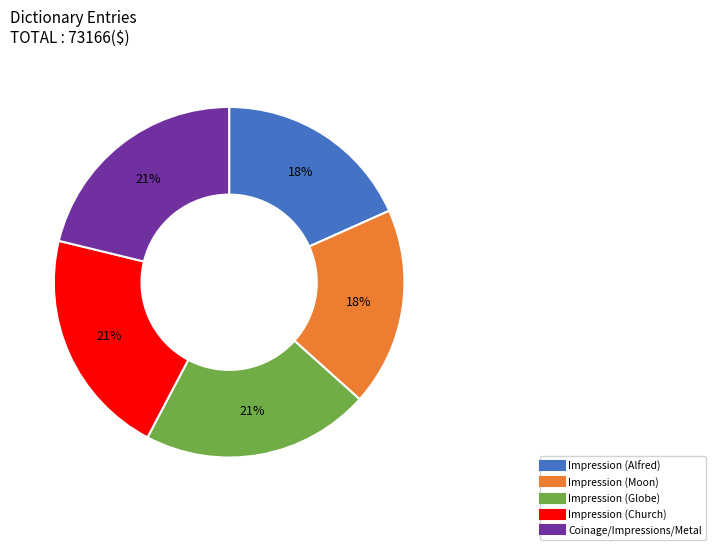

To the nearest percent, what is the difference between the Impression (Alfred) and Impression (Church) slice percentages?

3%